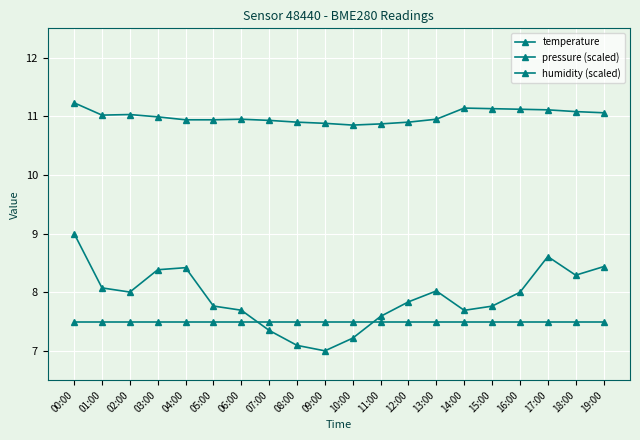

Reading left to right, transcribe all the data shown in this chart.

temperature: 11.2	11.0	11.0	11.0	10.9	10.9	10.9	10.9	10.9	10.9	10.8	10.9	10.9	10.9	11.1	11.1	11.1	11.1	11.1	11.1
pressure (scaled): 9.0	8.1	8.0	8.4	8.4	7.8	7.7	7.3	7.1	7.0	7.2	7.6	7.8	8.0	7.7	7.8	8.0	8.6	8.3	8.4
humidity (scaled): 7.5	7.5	7.5	7.5	7.5	7.5	7.5	7.5	7.5	7.5	7.5	7.5	7.5	7.5	7.5	7.5	7.5	7.5	7.5	7.5